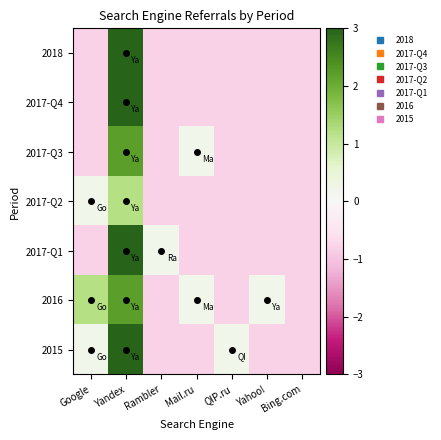

Reading right to left, extract all data points from this chart.

2018: Bing.com=-0.8	Yahoo!=-0.8	QIP.ru=-0.8	Mail.ru=-0.8	Rambler=-0.8	Yandex=6.2	Google=-0.8
2017-Q4: Bing.com=-0.8	Yahoo!=-0.8	QIP.ru=-0.8	Mail.ru=-0.8	Rambler=-0.8	Yandex=5.2	Google=-0.8
2017-Q3: Bing.com=-0.8	Yahoo!=-0.8	QIP.ru=-0.8	Mail.ru=0.2	Rambler=-0.8	Yandex=2.2	Google=-0.8
2017-Q2: Bing.com=-0.8	Yahoo!=-0.8	QIP.ru=-0.8	Mail.ru=-0.8	Rambler=-0.8	Yandex=1.2	Google=0.2
2017-Q1: Bing.com=-0.8	Yahoo!=-0.8	QIP.ru=-0.8	Mail.ru=-0.8	Rambler=0.2	Yandex=3.2	Google=-0.8
2016: Bing.com=-0.8	Yahoo!=0.2	QIP.ru=-0.8	Mail.ru=0.2	Rambler=-0.8	Yandex=2.2	Google=1.2
2015: Bing.com=-0.8	Yahoo!=-0.8	QIP.ru=0.2	Mail.ru=-0.8	Rambler=-0.8	Yandex=4.2	Google=0.2